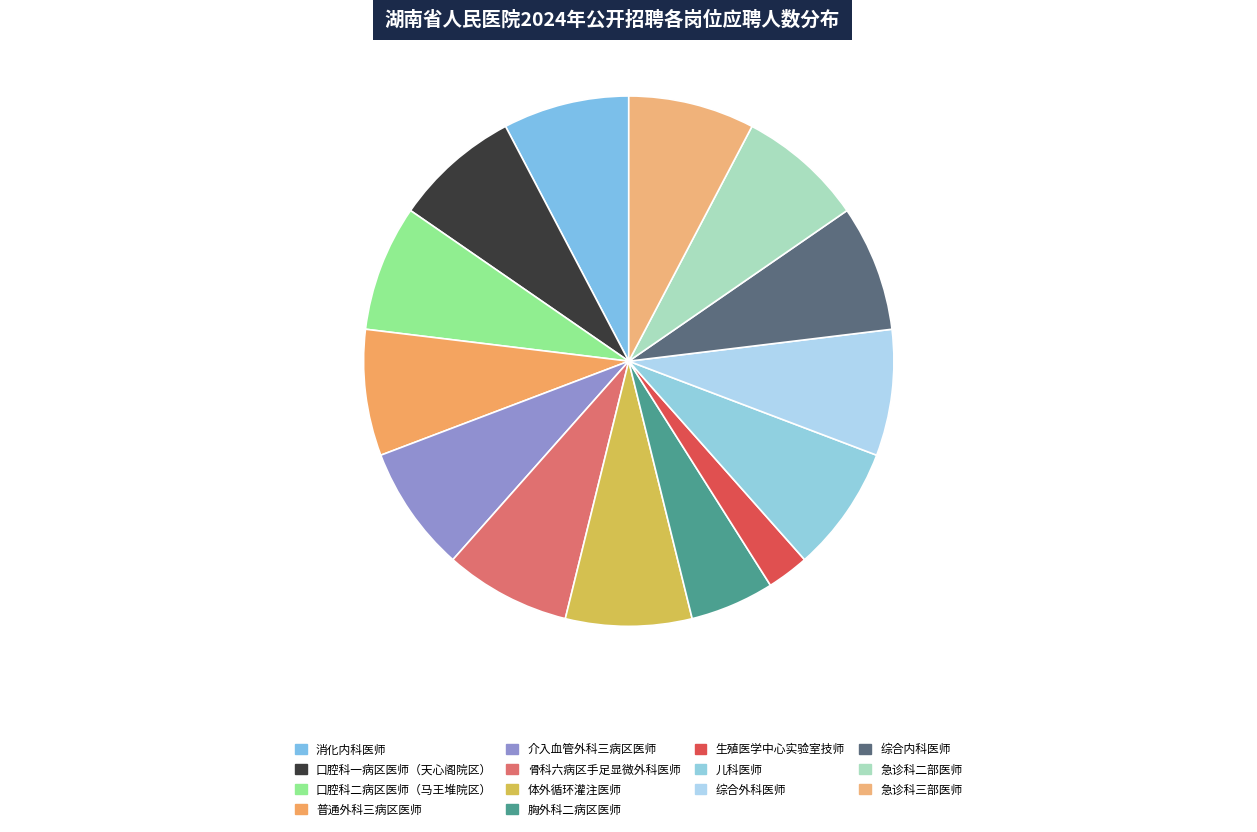

Is the sum of 综合外科医师 and 儿科医师 greater than half?

No